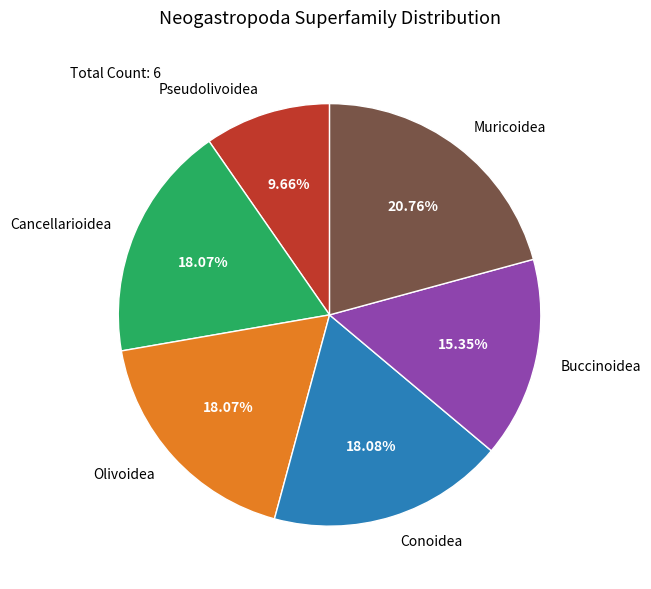

To the nearest percent, what is the difference between the largest and smallest slice percentages?

11%